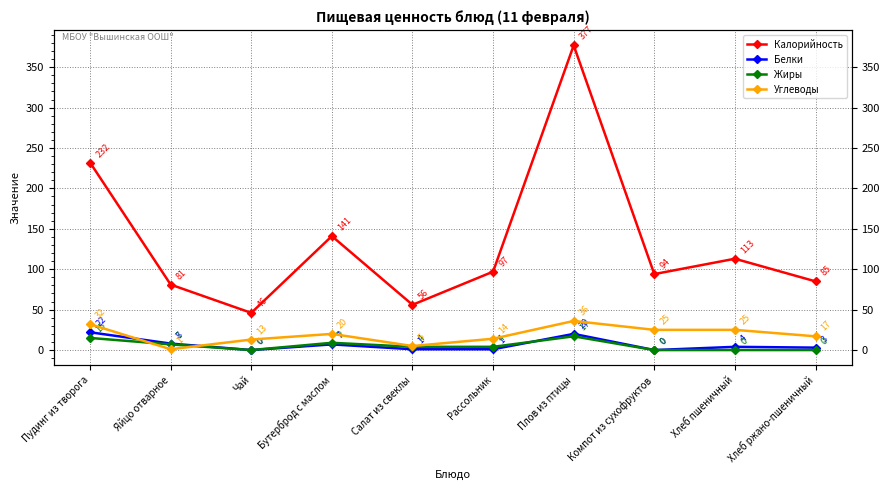

Reading left to right, list all the values displayed in this chart.

Калорийность: 232	81	46	141	56	97	377	94	113	85
Белки: 22	8	0	7	1	1	20	0	4	3
Жиры: 15	7	0	9	4	4	17	0	0	0
Углеводы: 32	1	13	20	5	14	36	25	25	17